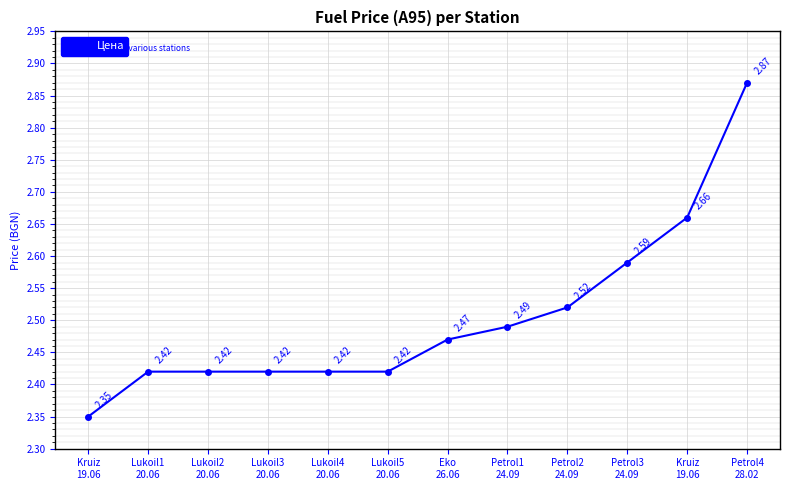

What is the smallest value displayed?

2.4